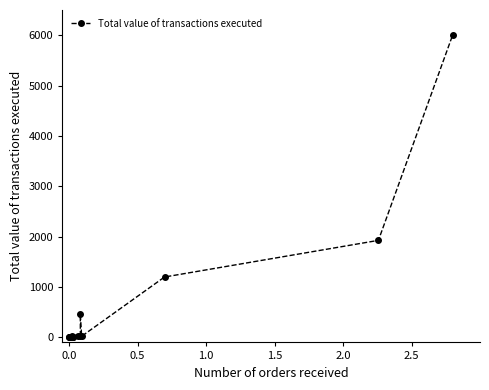

What is the sum of all values?

9711.5